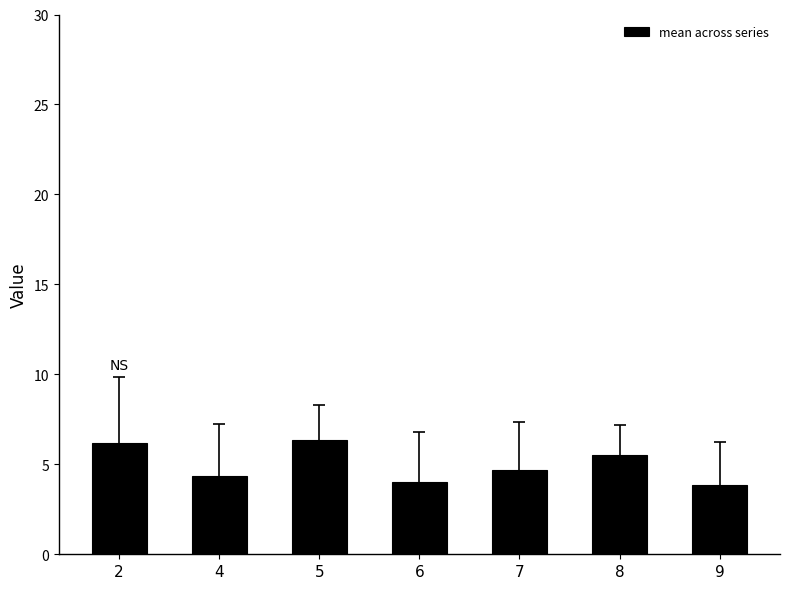

What is the difference between the second highest and second lowest values?

2.2